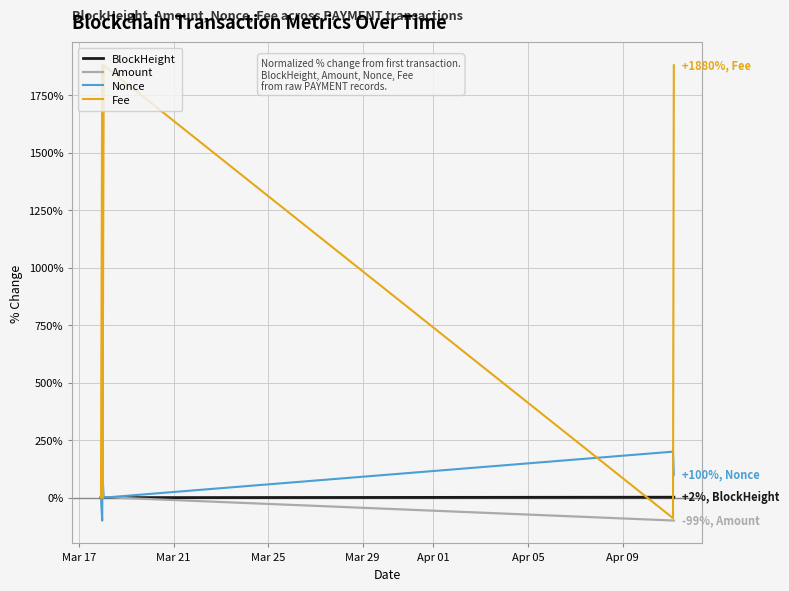

Which series has the largest total across all categories?

Fee